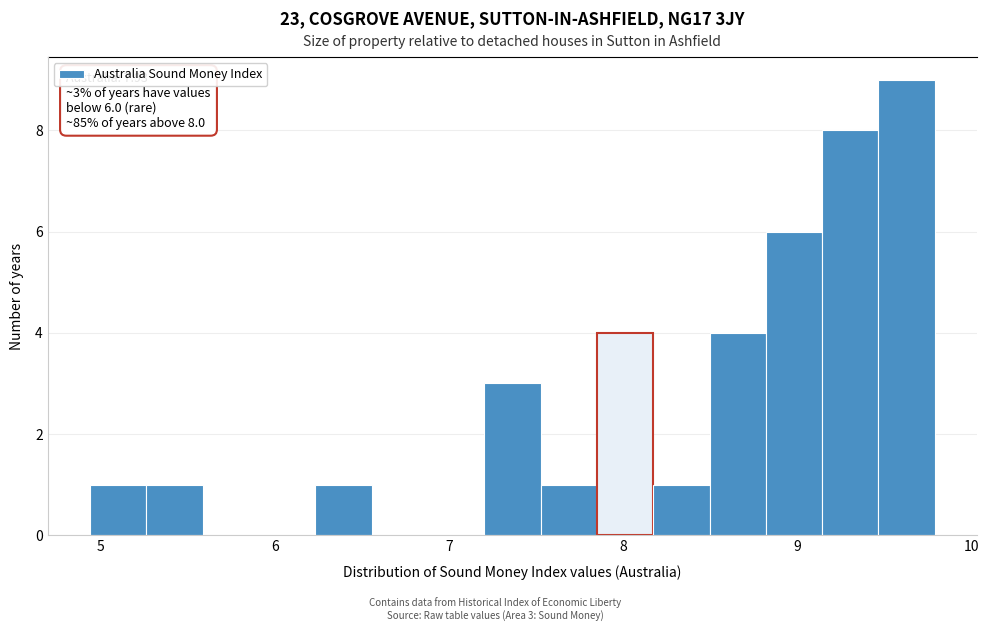

Read against the x-axis, roughly where is the centre of the tallest bar?

9.6